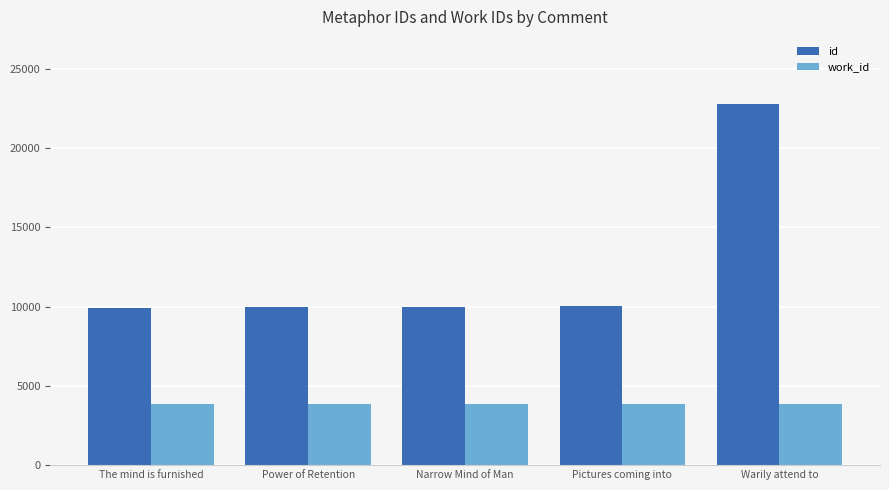

At which category is the sum across all series the highest?

Warily attend to